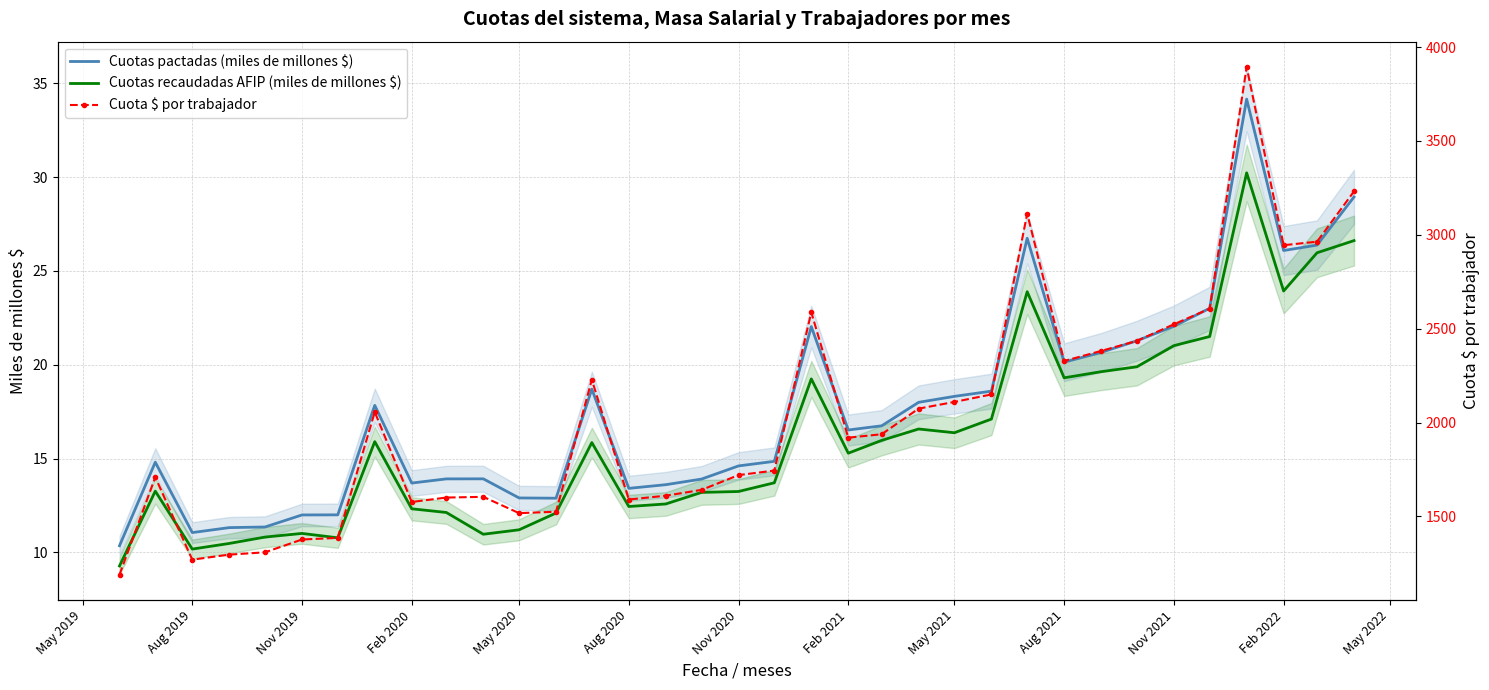

What is the highest value of the Cuotas recaudadas AFIP (miles de millones $) series?

30.2